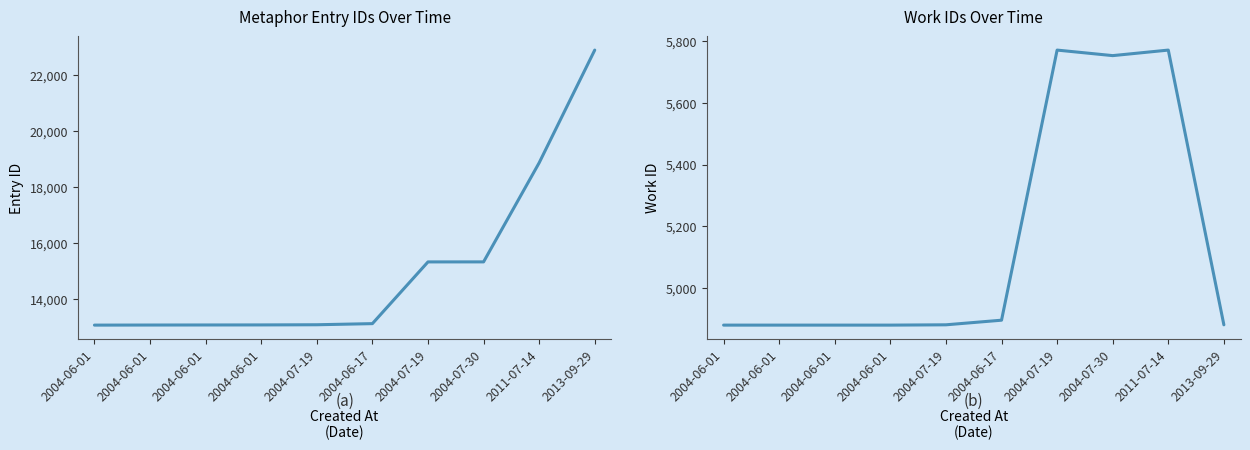

Is the value of id at 2004-06-17 greater than the value of work_id at 2004-06-01?

Yes